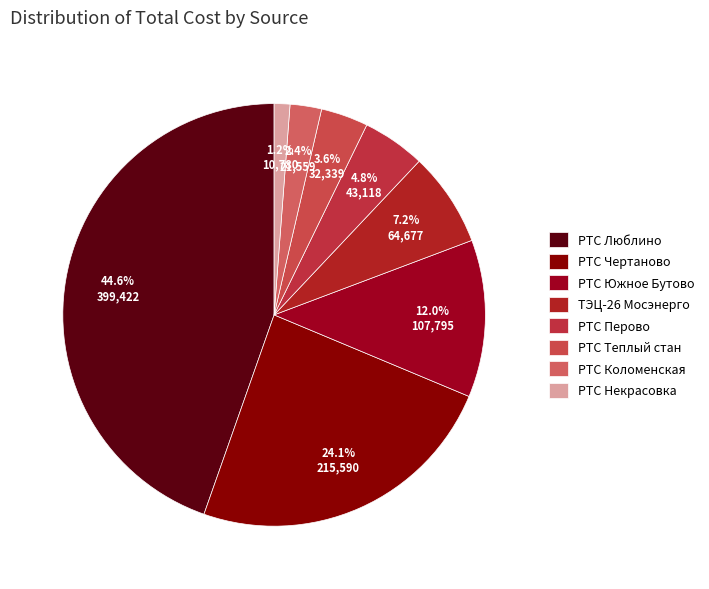

To the nearest percent, what percentage of the pie is РТС Южное Бутово?

12%